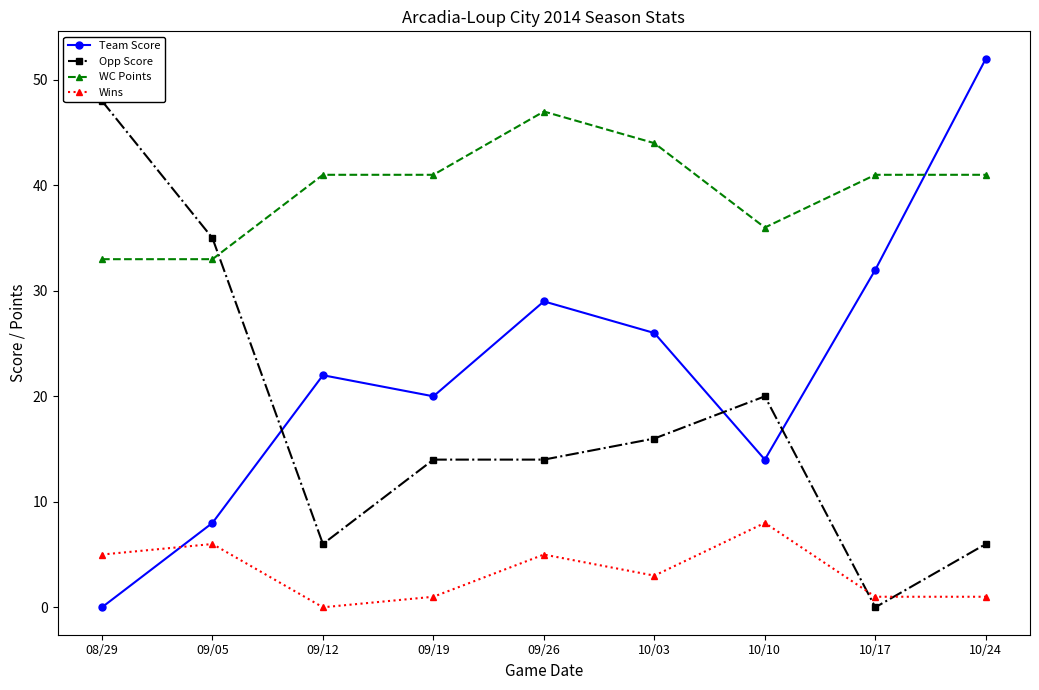

The Opp Score series shows 10 at 09/26. True or false?

False